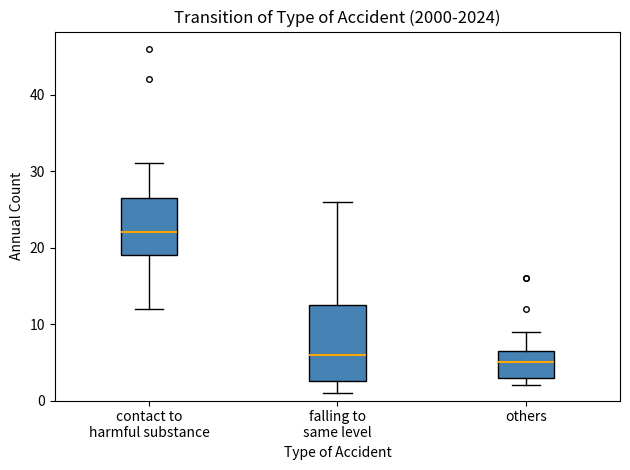

Which box has the highest median line?

contact to harmful substance